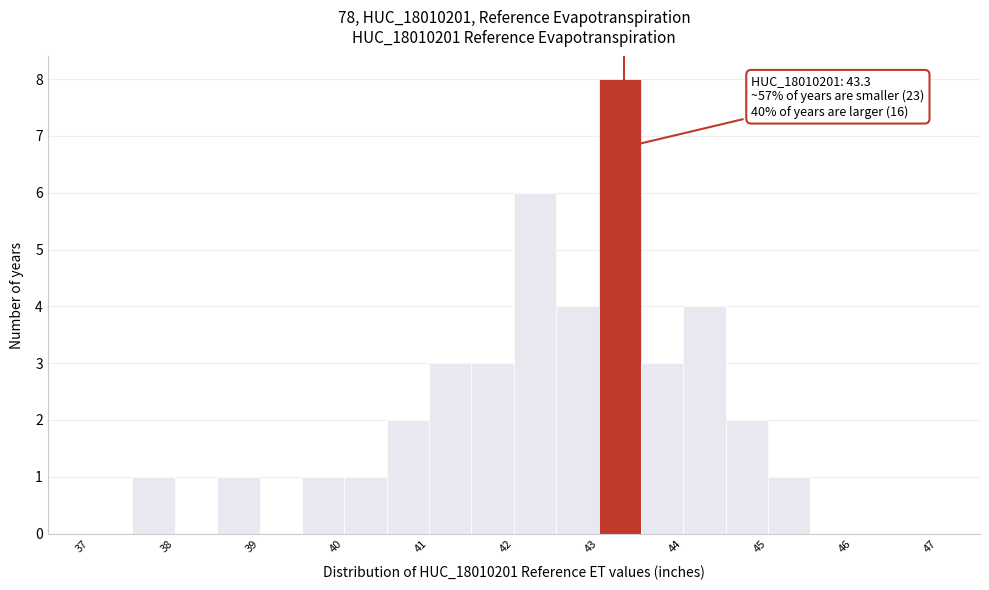

Which range on the x-axis has the tallest bar?

43.0 to 43.5